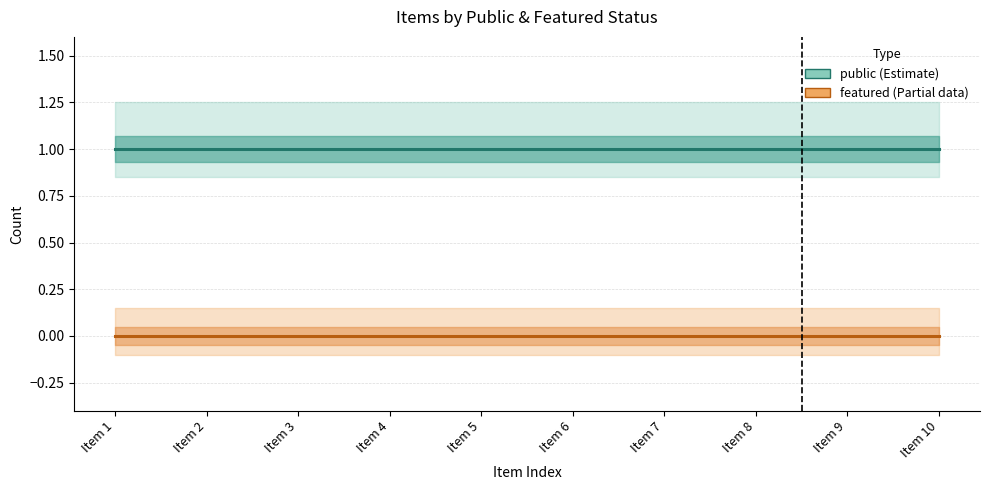

At which category is the sum across all series the highest?

Item 1